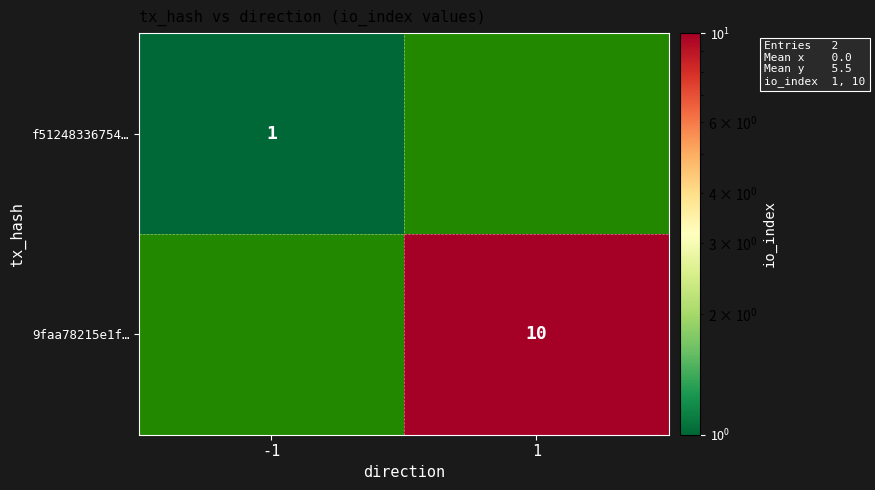

The 9faa78215e1f… series shows 10 at 1. True or false?

True